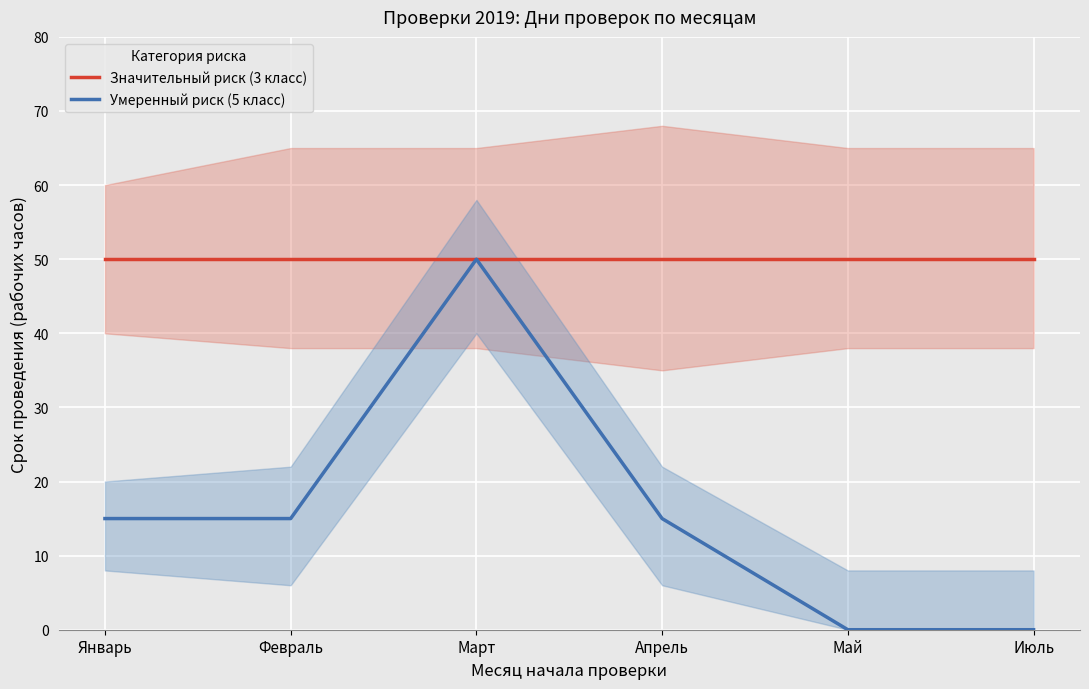

Rank the series by their maximum value, from highest to lowest.

Значительный риск (3 класс), Умеренный риск (5 класс)